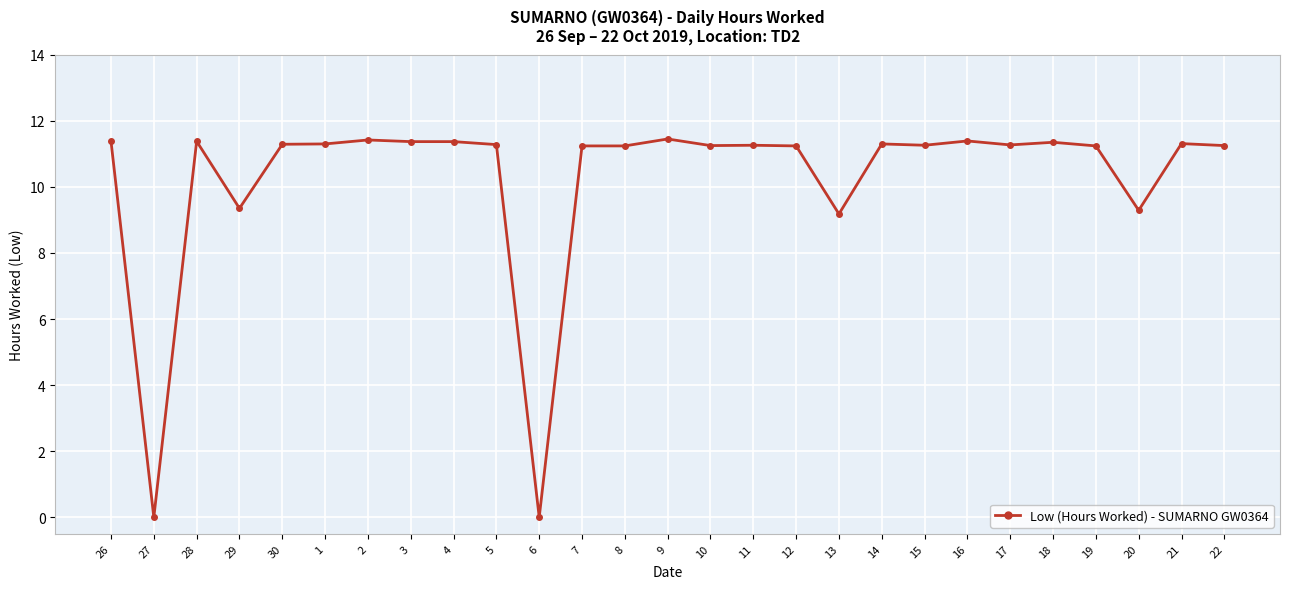

At which category does the data reach its first local valley?

27